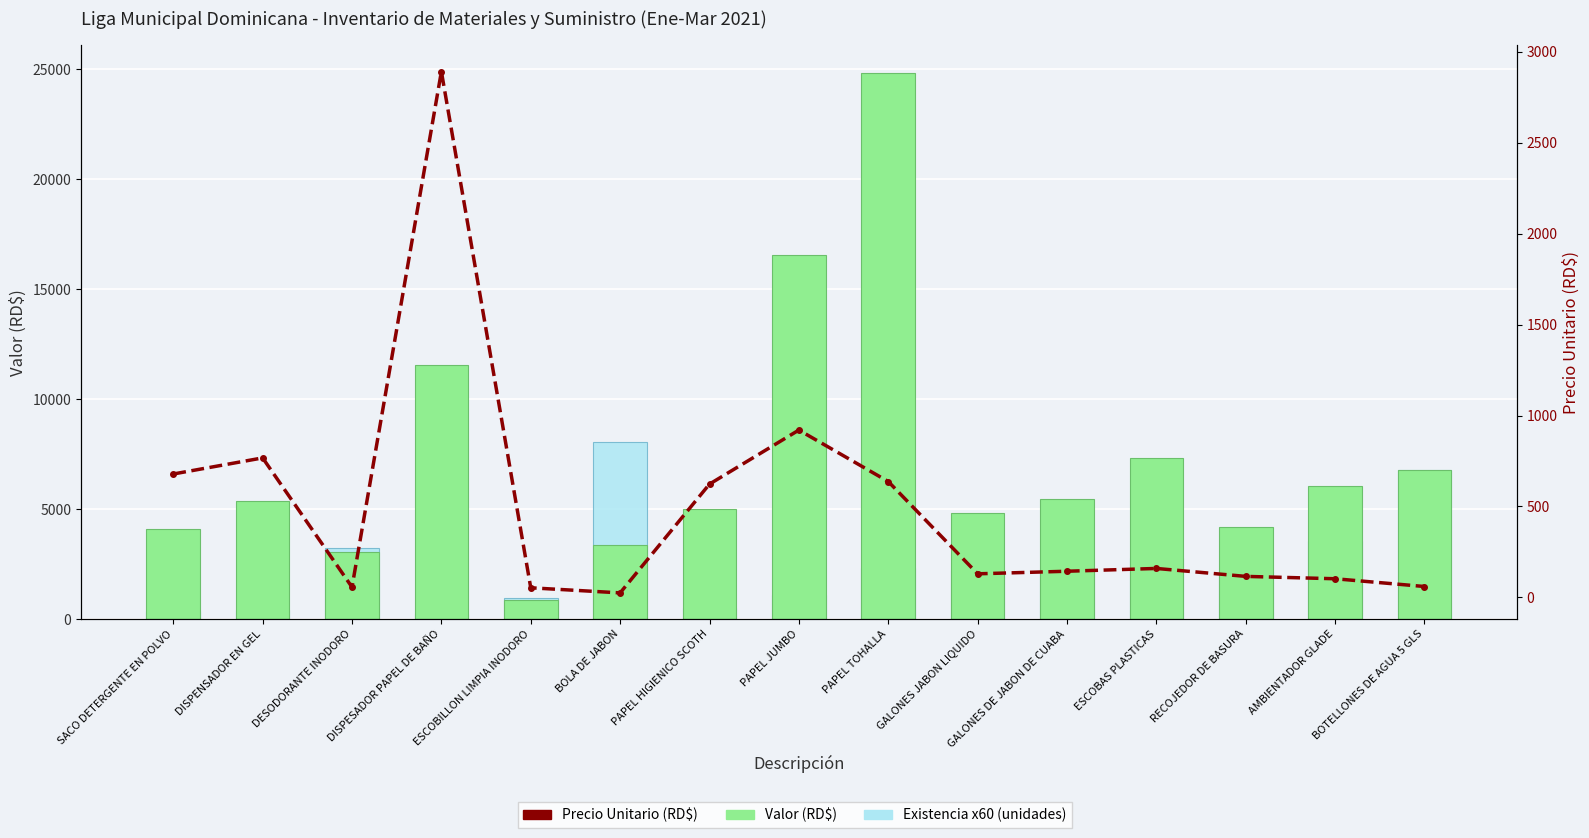

What is the difference between the second highest and minimum values in the Precio Unitario (RD$) series?

895.0